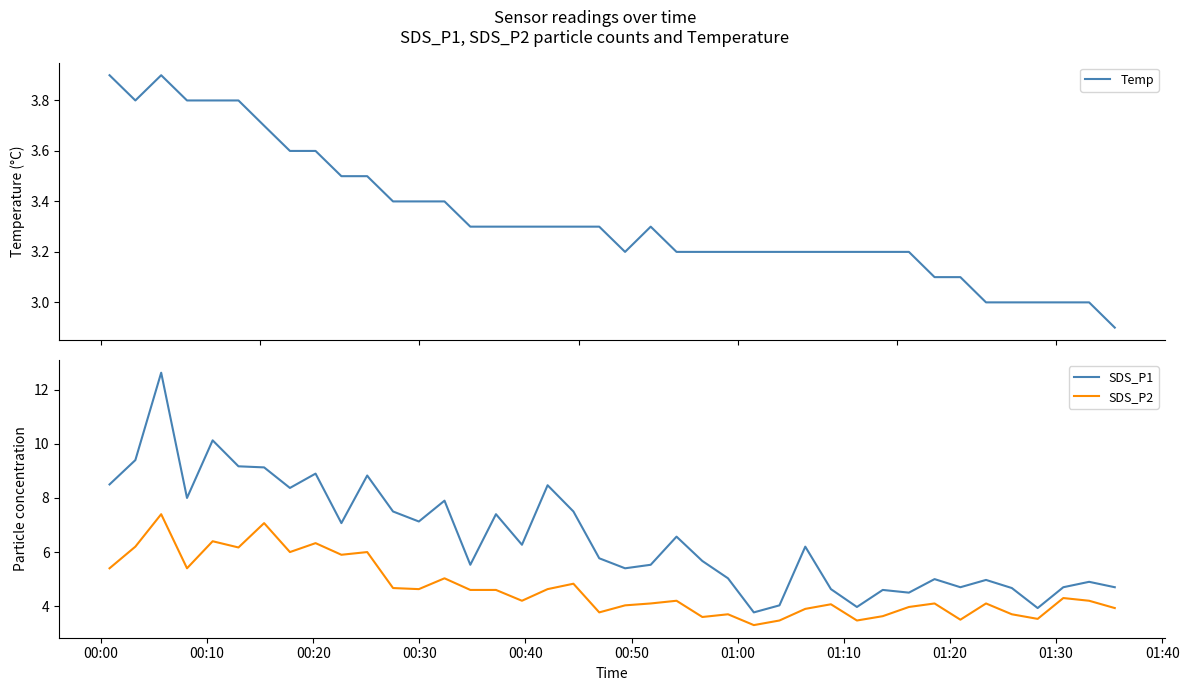

True or false: SDS_P1 and SDS_P2 intersect in this chart.

False